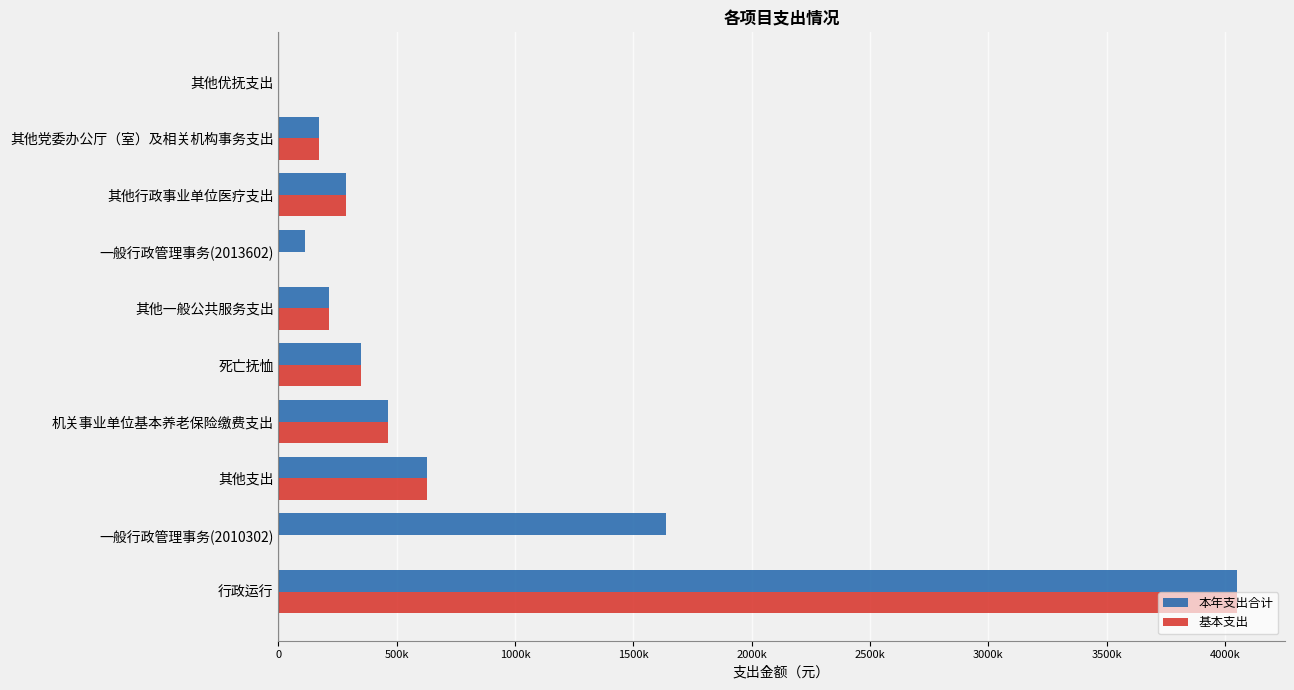

What are all the series names shown in the legend?

本年支出合计, 基本支出